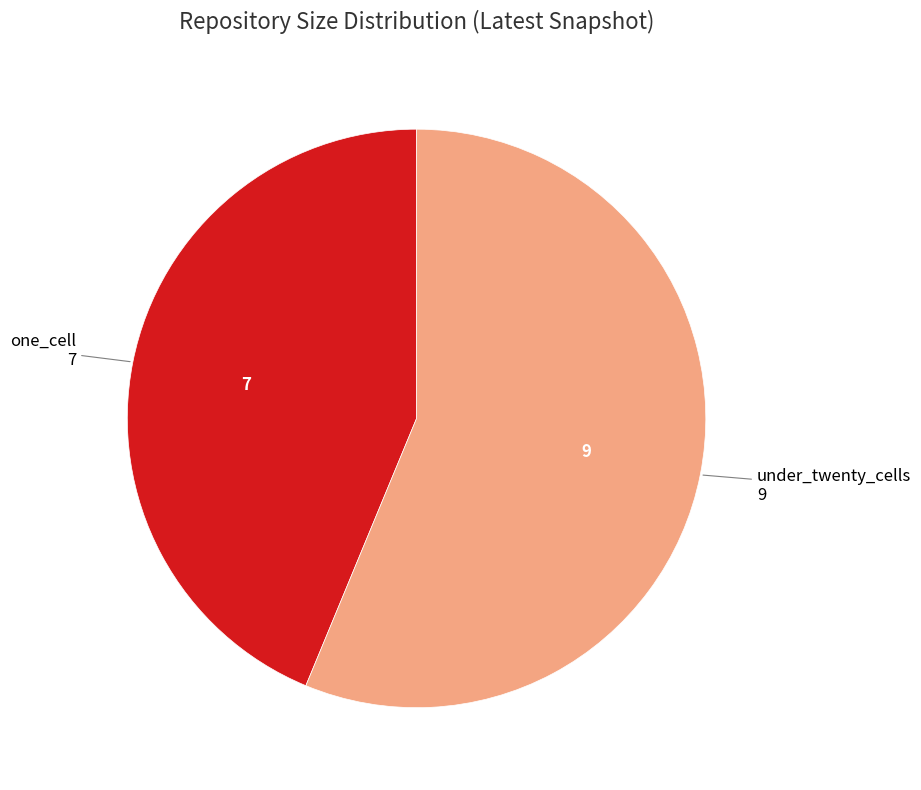

Is there any slice that represents more than half of the pie?

Yes